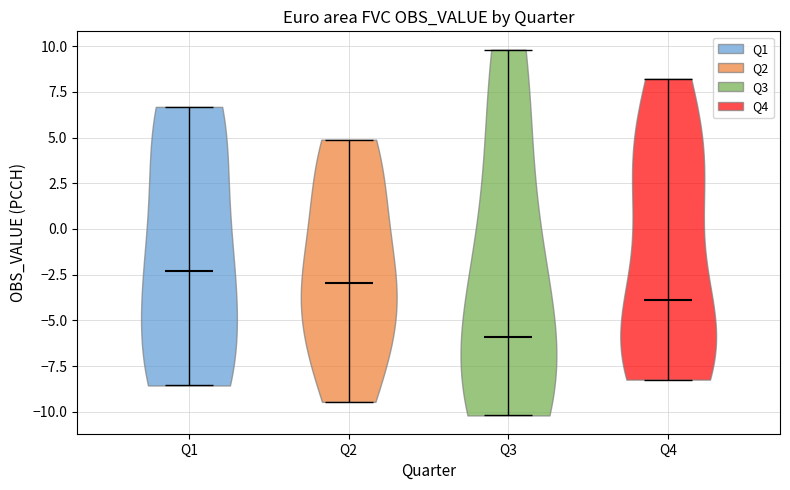

What is the lowest point the violin for Q1 reaches on the y-axis? The values are not printed on the chart, so give them approximately, as read against the axis.

-8.5